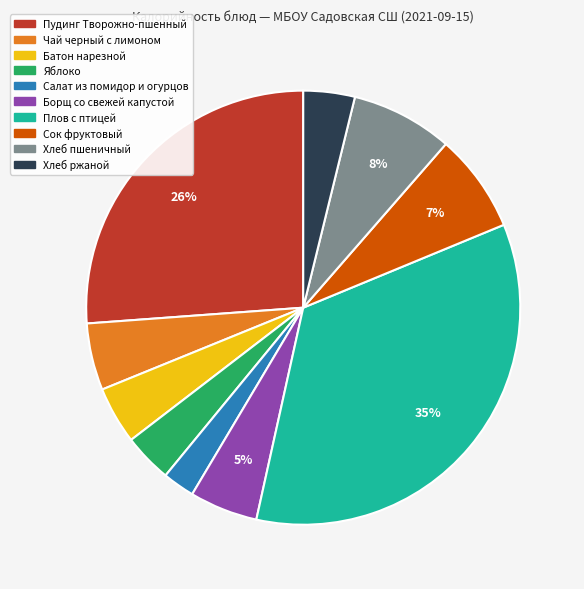

Is Сок фруктовый the majority of the pie?

No